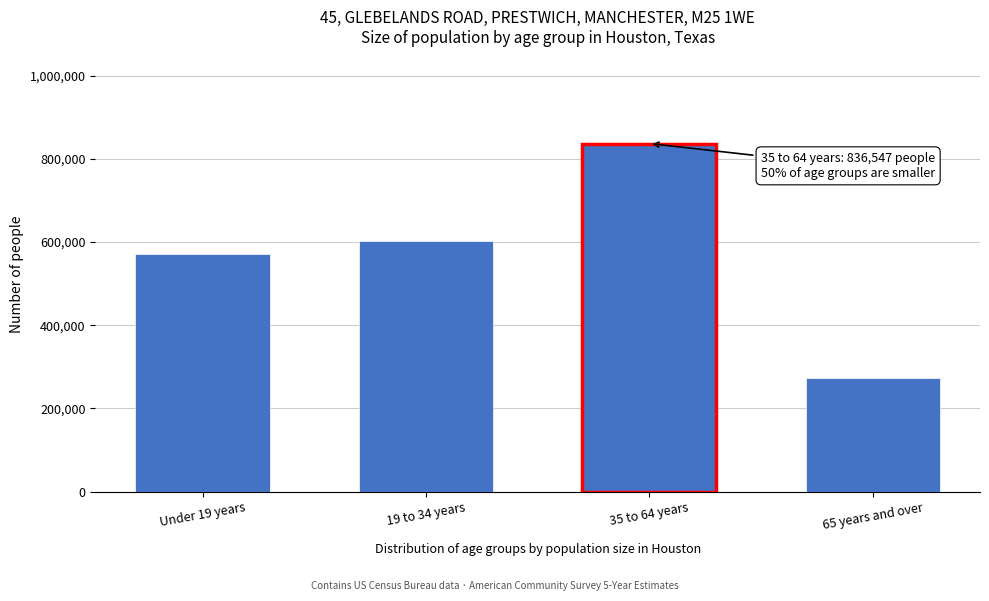

Reading left to right, list all the values displayed in this chart.

571142	601797	836547	272245